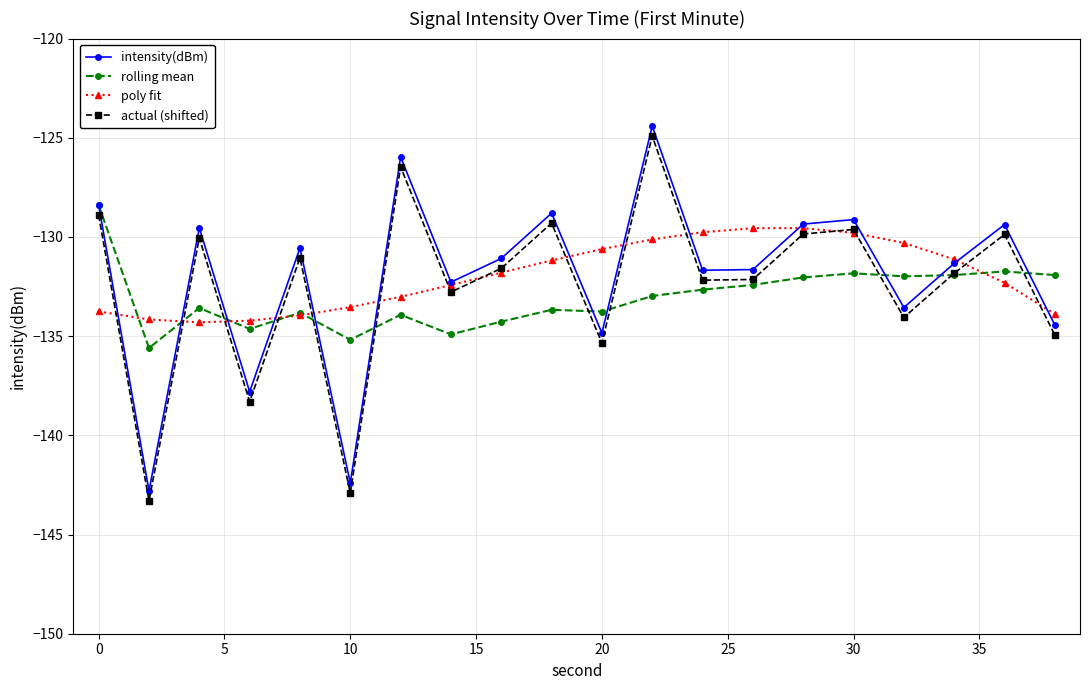

How many interior local peaks does the actual (shifted) series have?

7